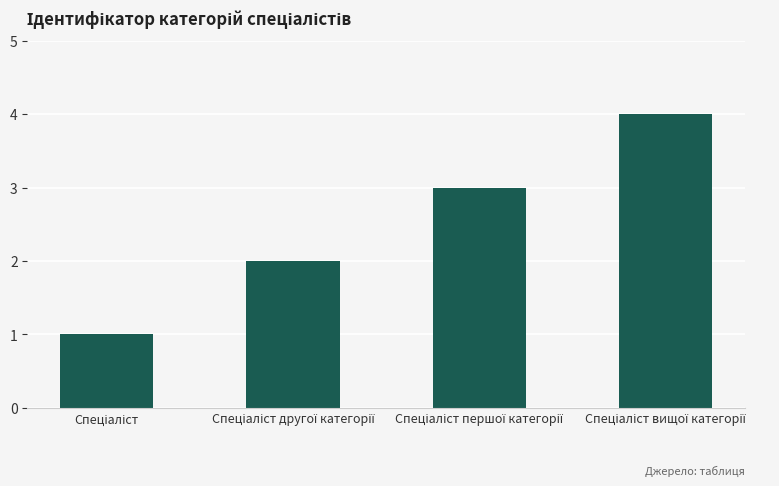

What is the sum of all values?

10